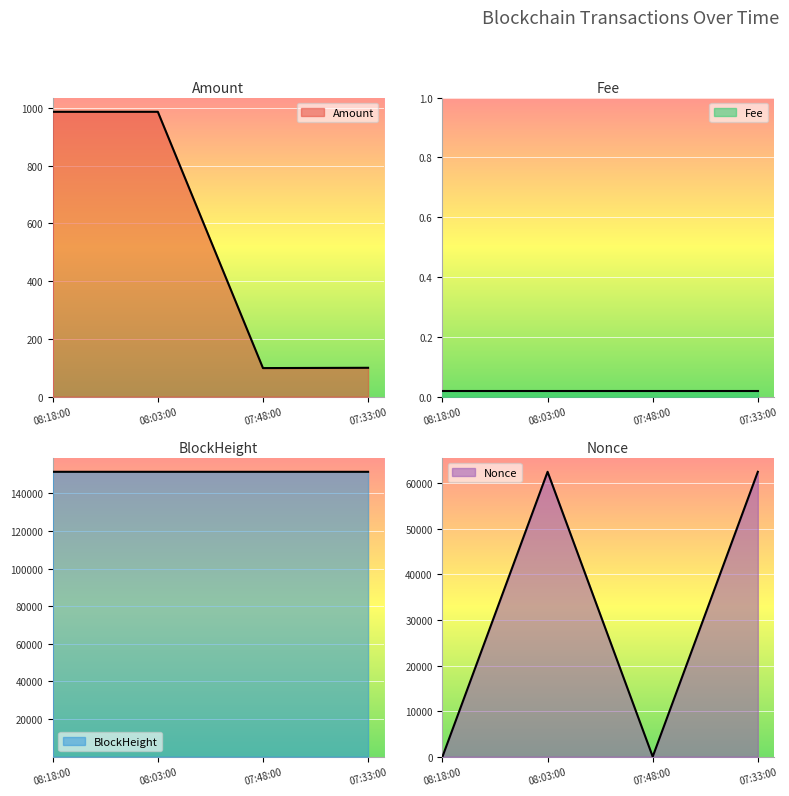

What is the maximum value shown in the chart?

151439.0